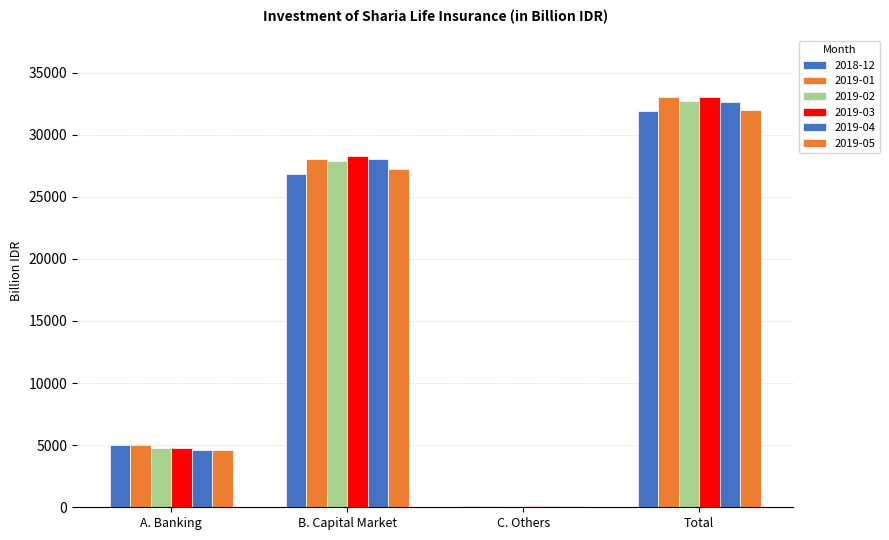

What is the value of the 2019-05 bar at the 2nd from the left?

27263.9